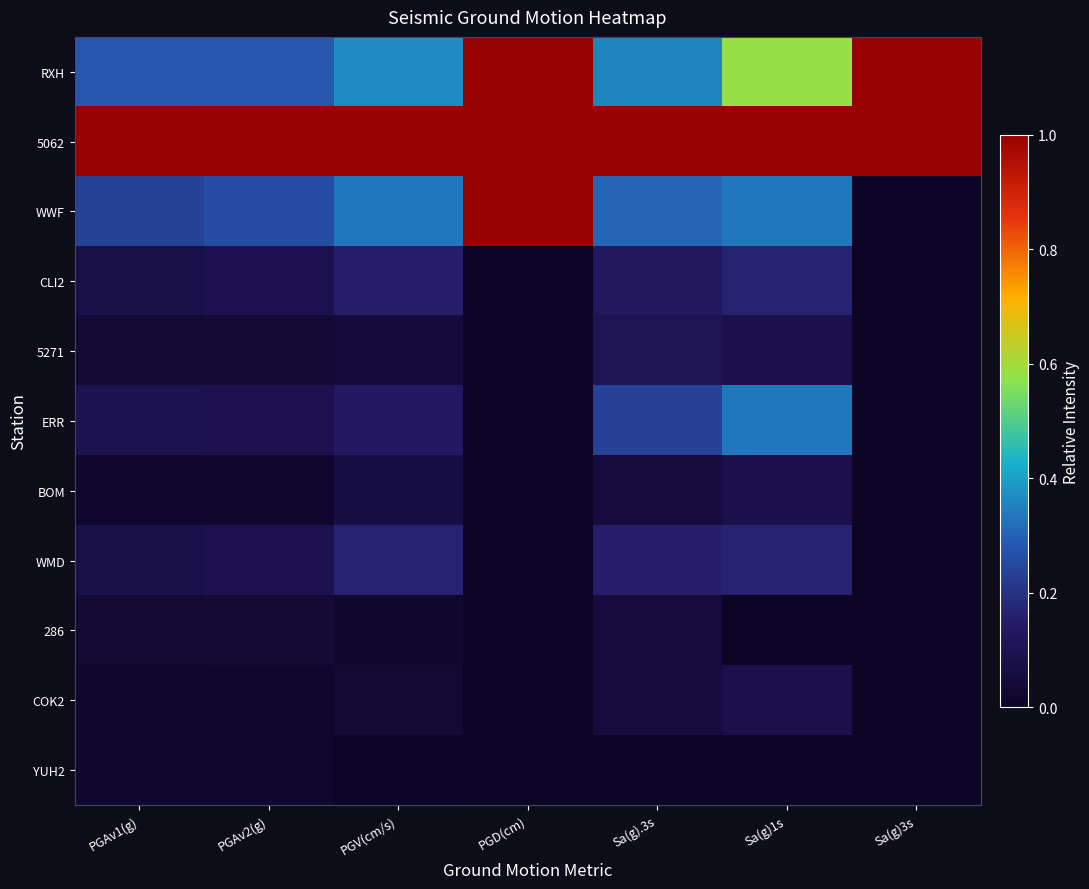

Rank the series by their maximum value, from highest to lowest.

RXH, 5062, WWF, ERR, WMD, CLI2, 5271, BOM, COK2, 286, YUH2